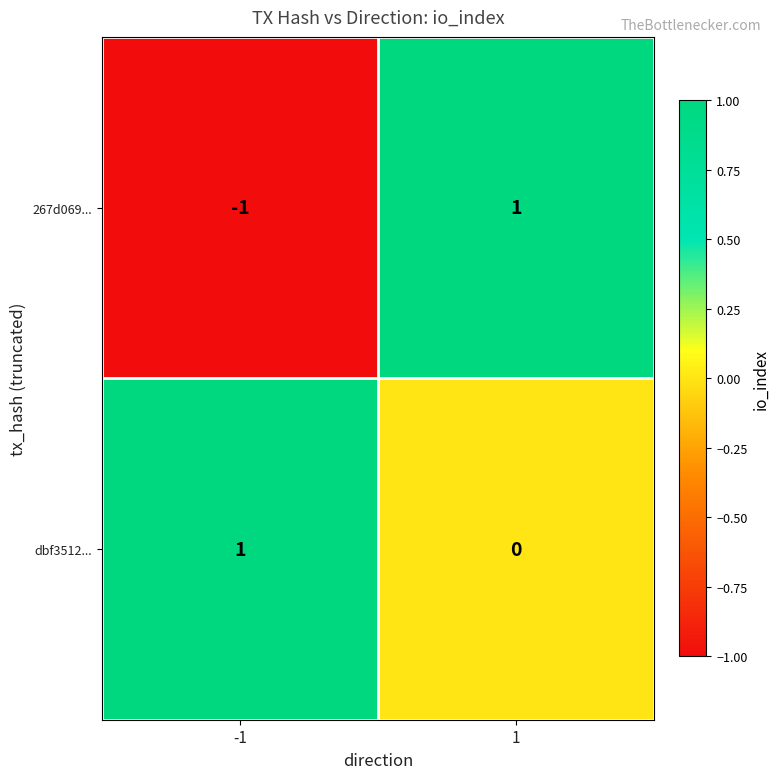

What is the total value across all series at 1?

1